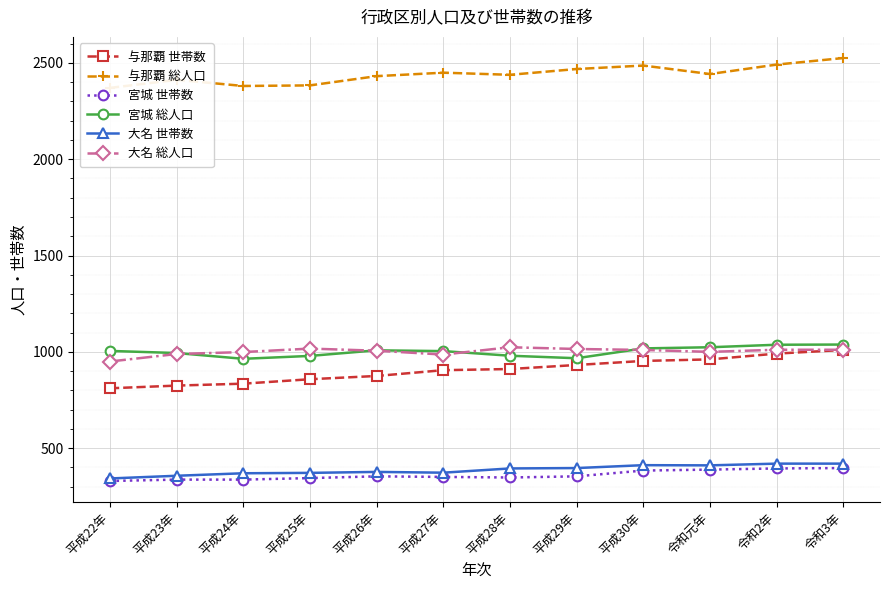

Which series changed the most between 平成27年 and 平成30年?

与那覇 世帯数